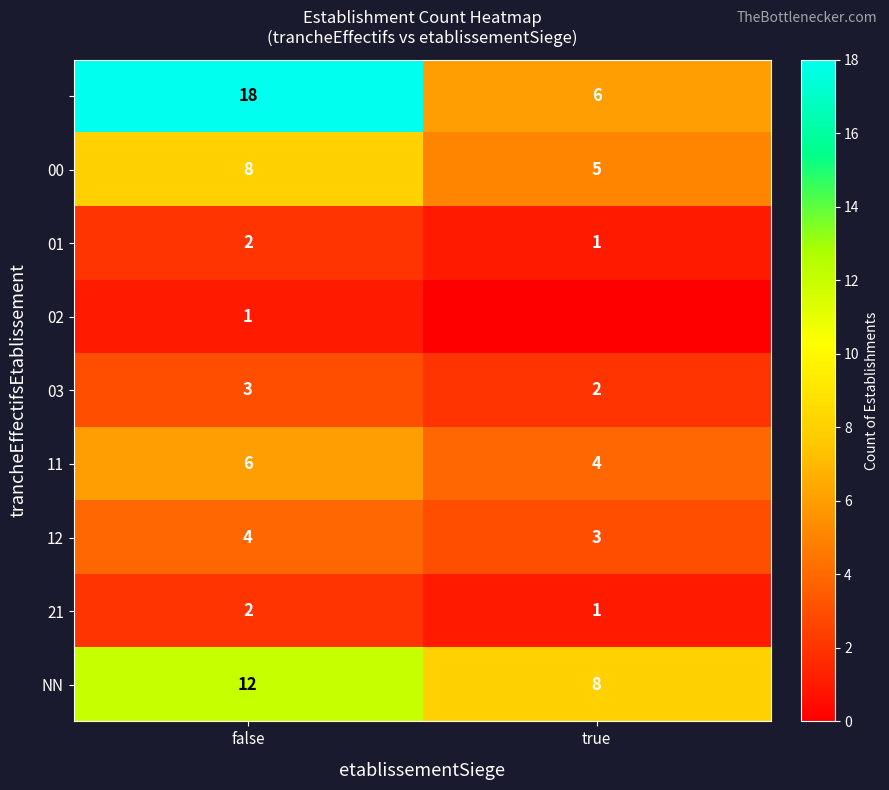

Which category has the highest value across all series?

false